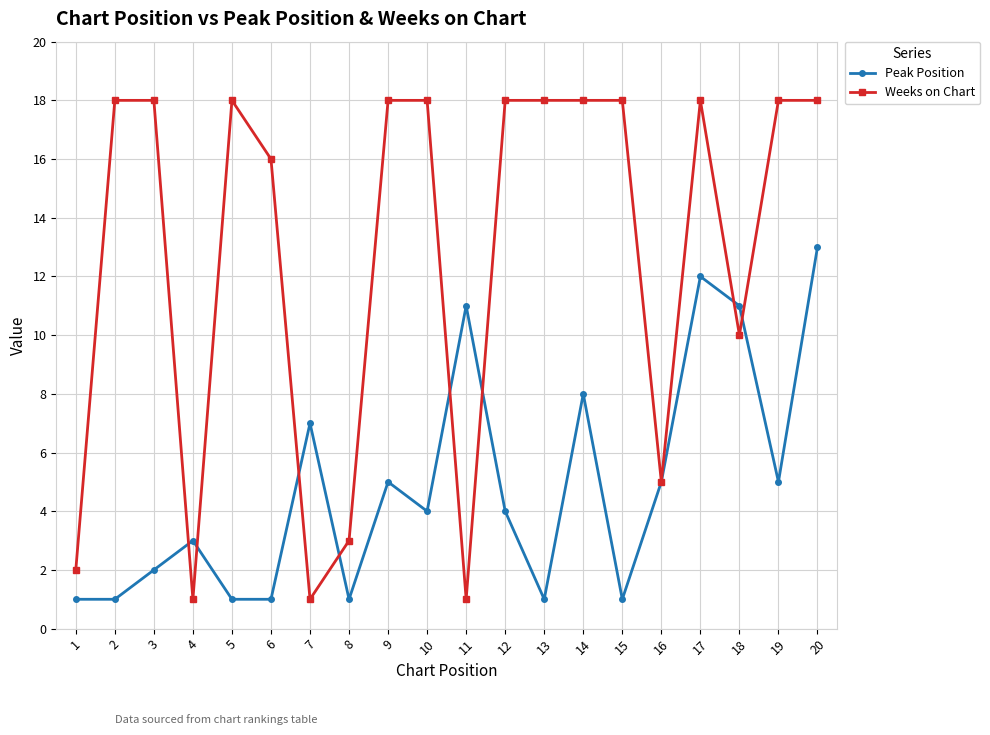

The value of Weeks on Chart at 7 is 2. True or false?

False